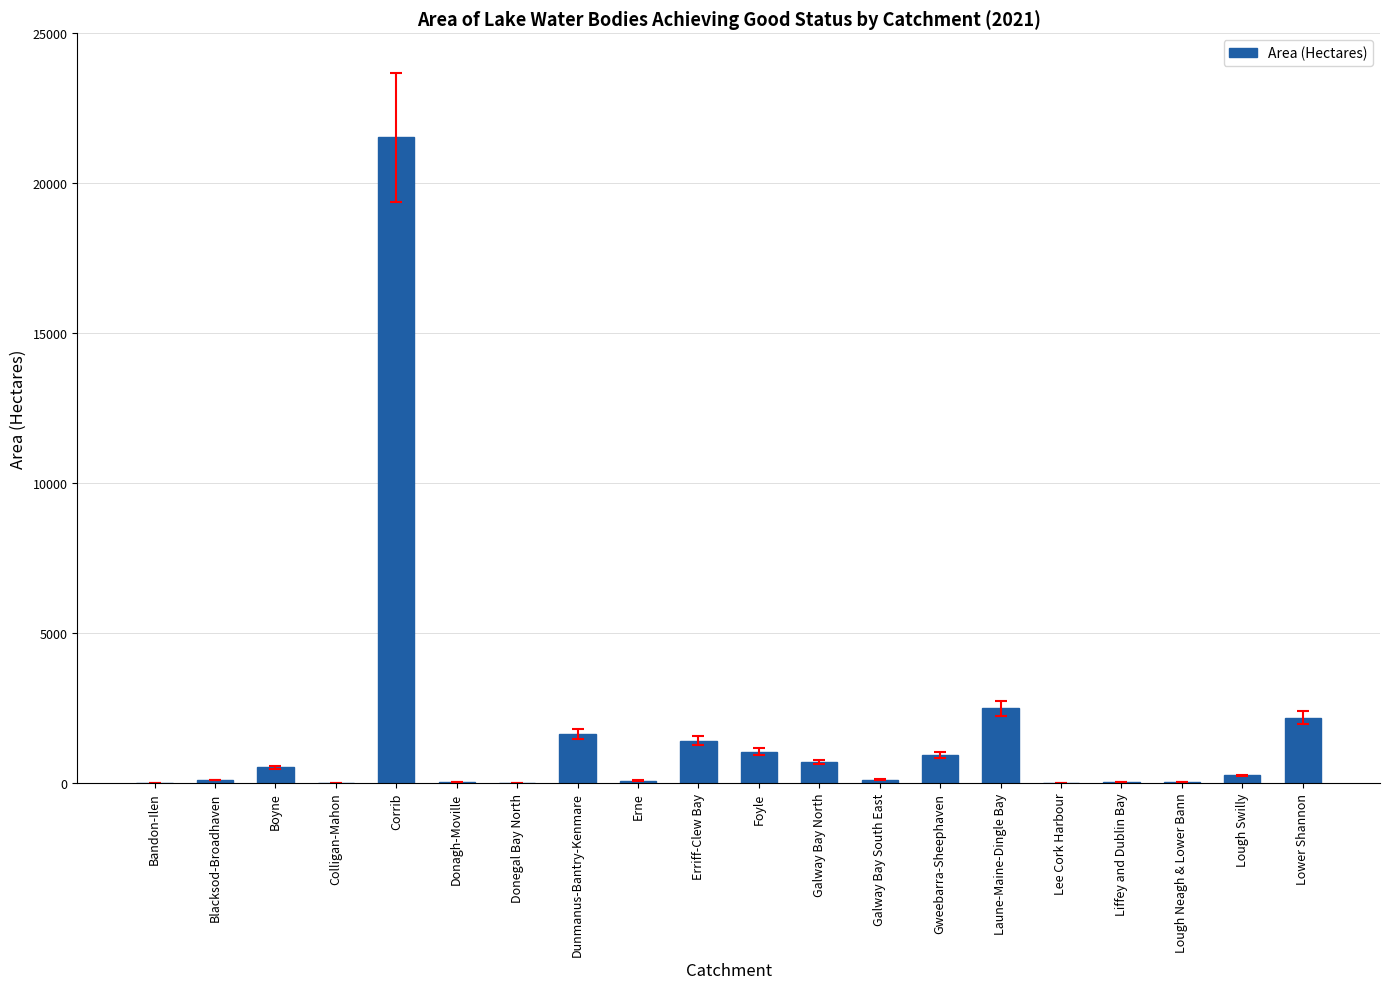

The value at Galway Bay North is 697. True or false?

True